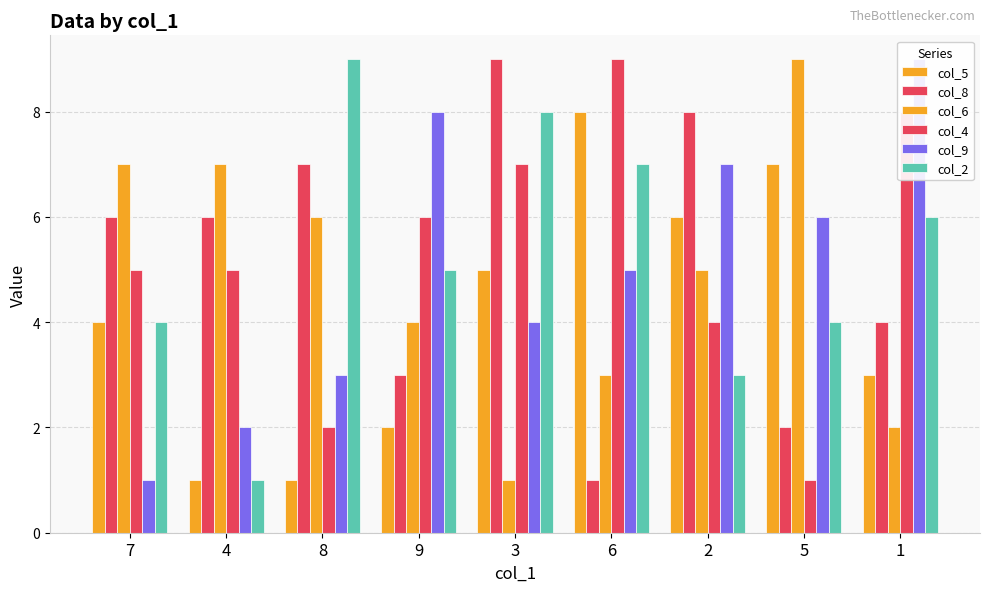

List the series in order of their peak value, lowest first.

col_5, col_8, col_6, col_4, col_9, col_2